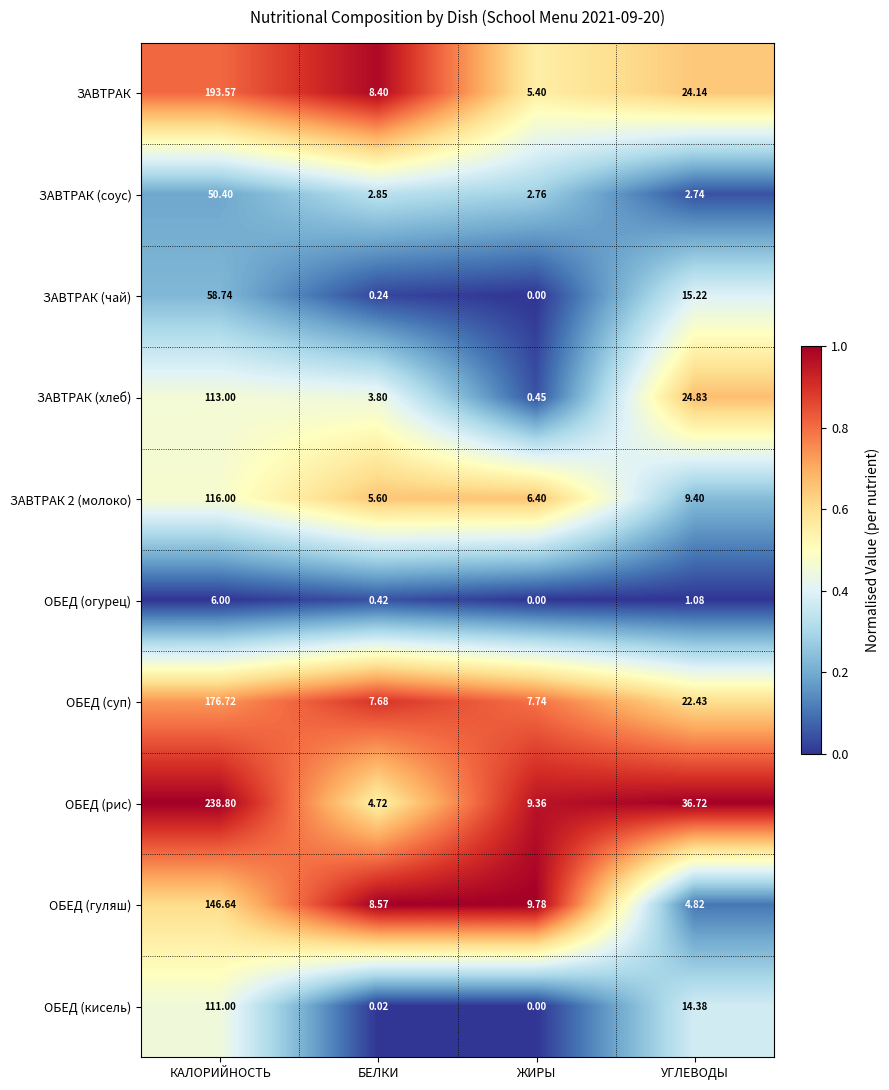

Which series changed the most between КАЛОРИЙНОСТЬ and УГЛЕВОДЫ?

ОБЕД (рис)